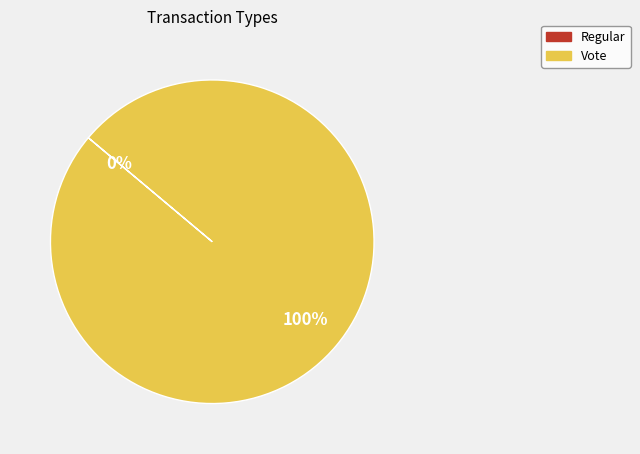

Is it true that Vote is 91% of the pie?

False